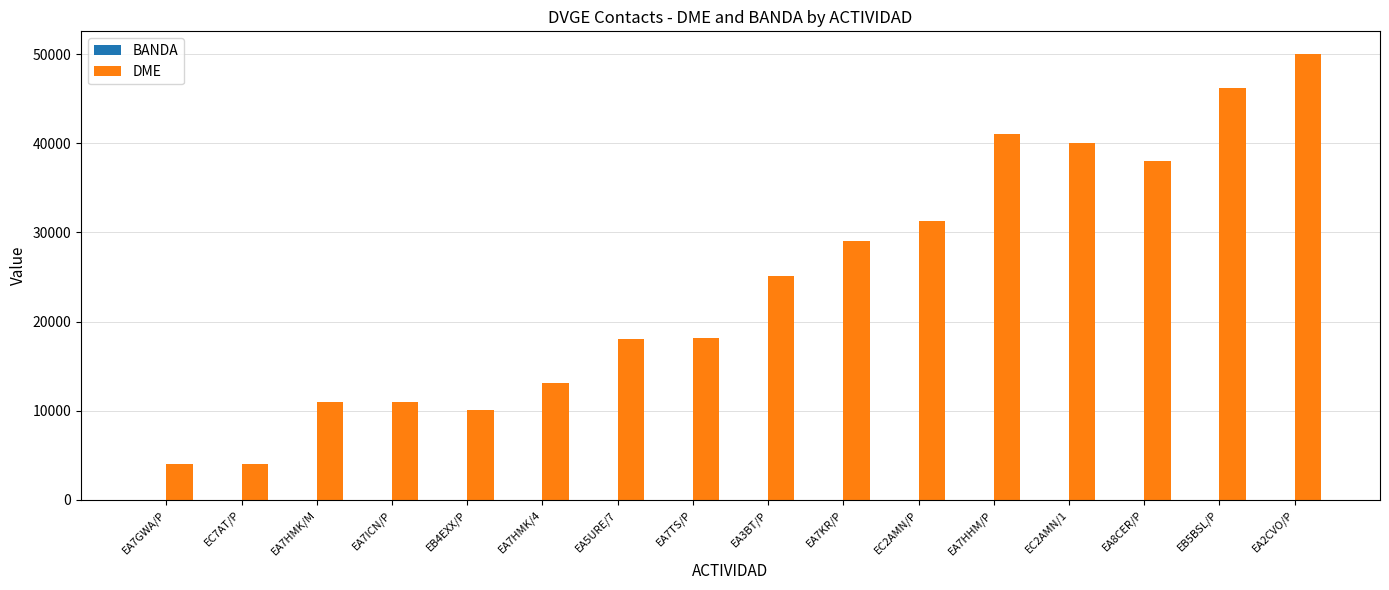

What is the difference between the DME values at EC7AT/P and EA7KR/P?

24957